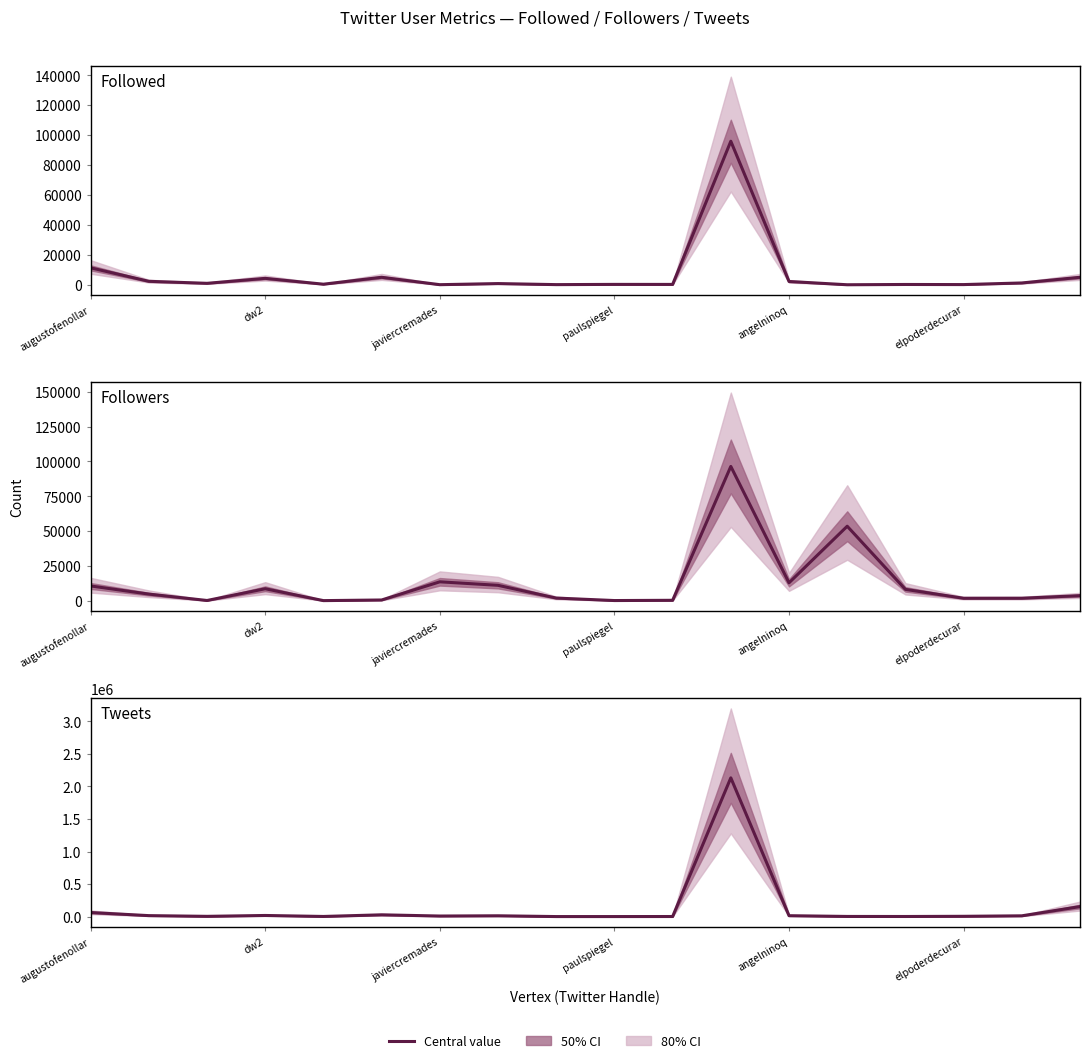

Is this an area chart (filled region under the line)?

No